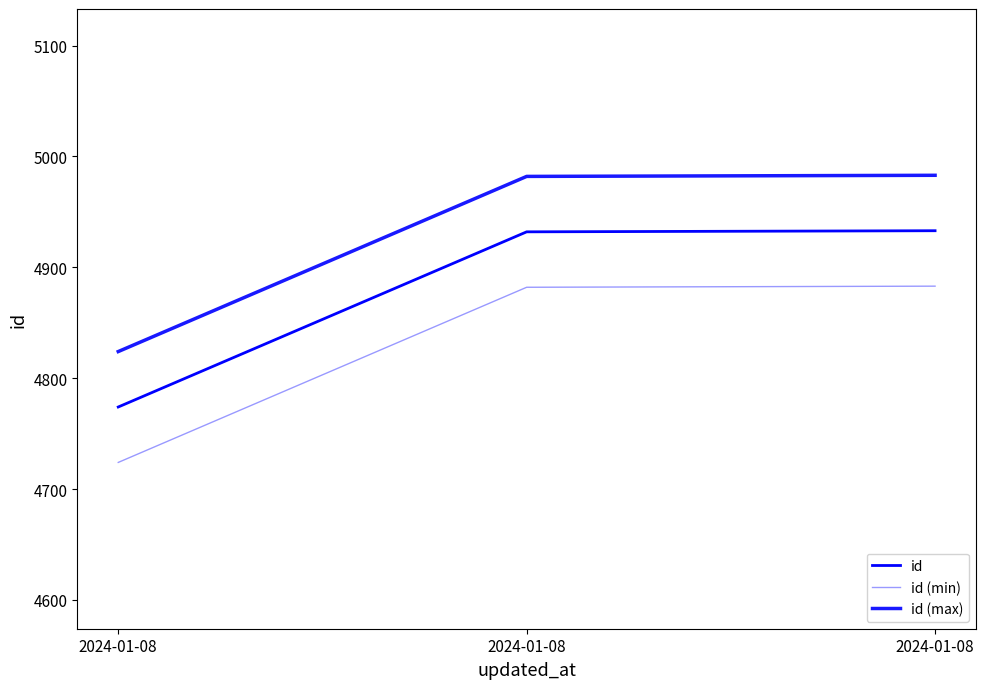

Is the value of id (min) at 2024-01-08 greater than the value of id (max) at 2024-01-08?

No